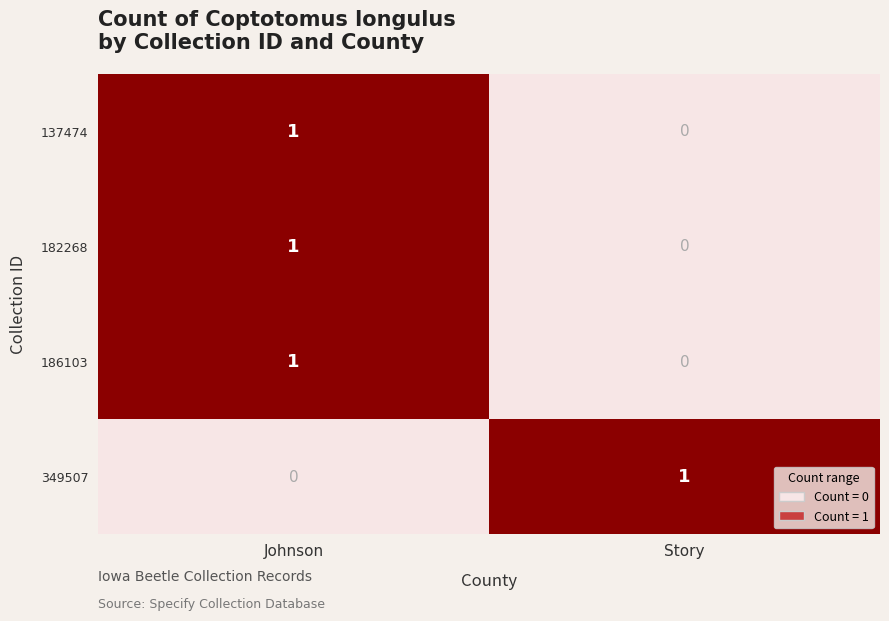

The value of 137474 at Story is 0. True or false?

True